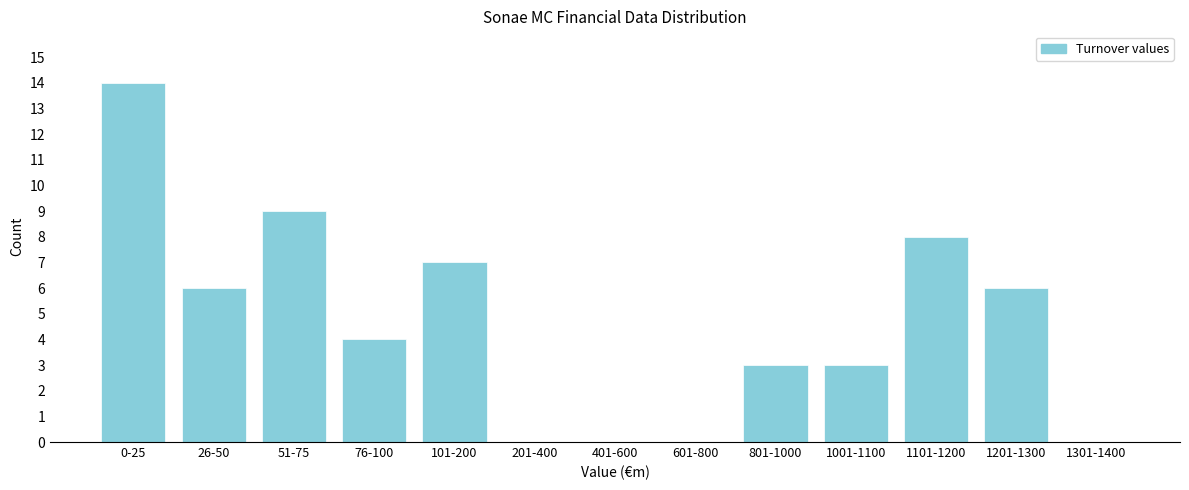

Reading left to right, what are all the values shown in this chart?

0-25=14	26-50=6	51-75=9	76-100=4	101-200=7	201-400=0	401-600=0	601-800=0	801-1000=3	1001-1100=3	1101-1200=8	1201-1300=6	1301-1400=0